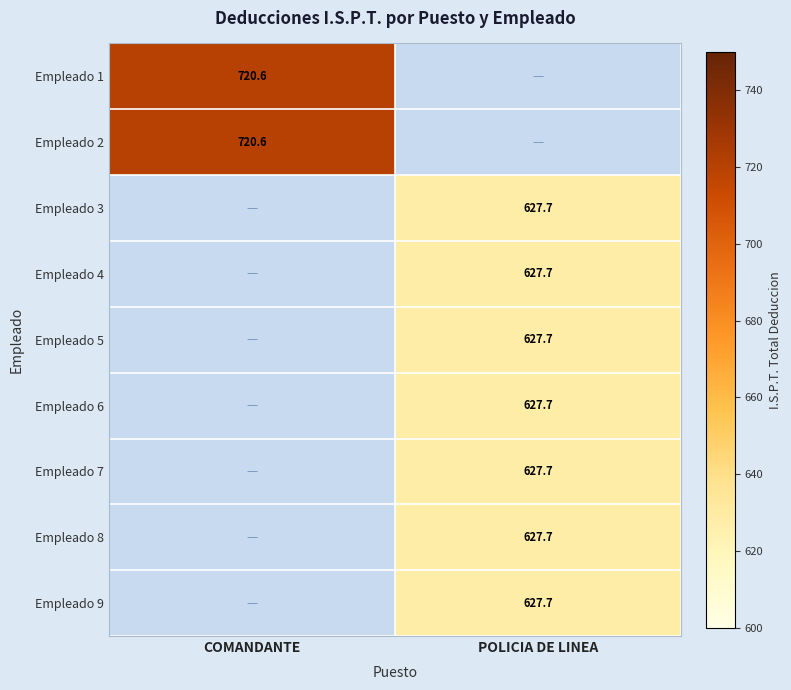

At how many categories does at least one series exceed 701?

1